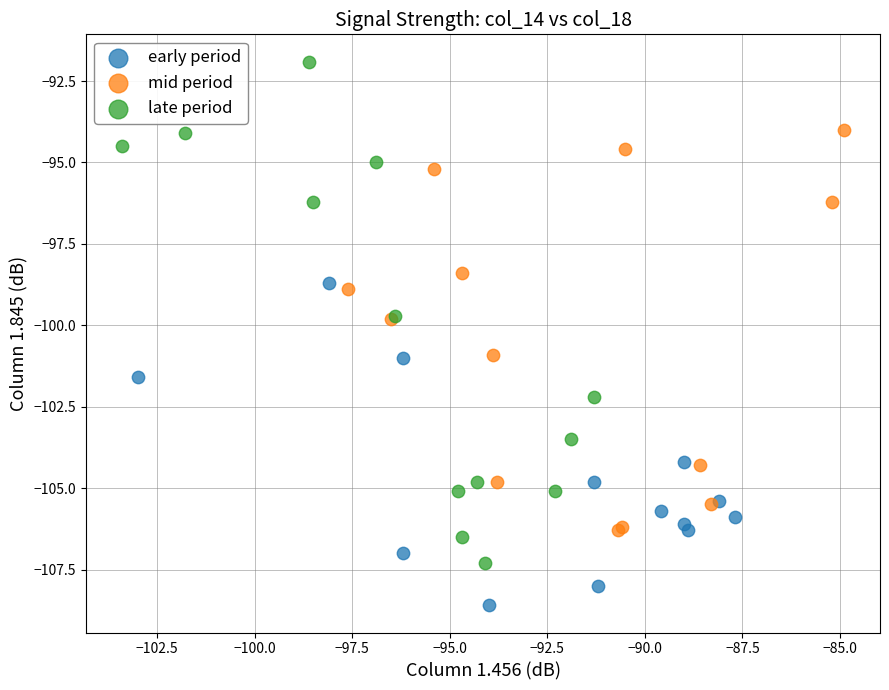

Which series contains the lowest Y value?

early period